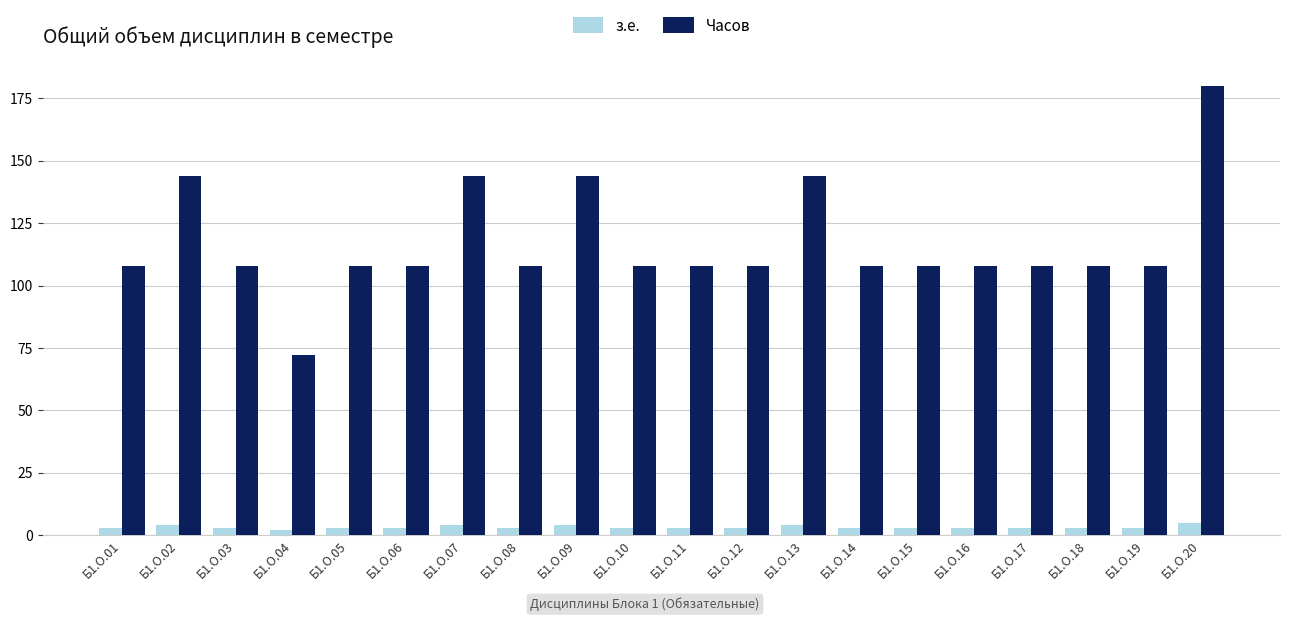

Reading left to right, extract all data points from this chart.

з.е.: 3	4	3	2	3	3	4	3	4	3	3	3	4	3	3	3	3	3	3	5
Часов: 108	144	108	72	108	108	144	108	144	108	108	108	144	108	108	108	108	108	108	180